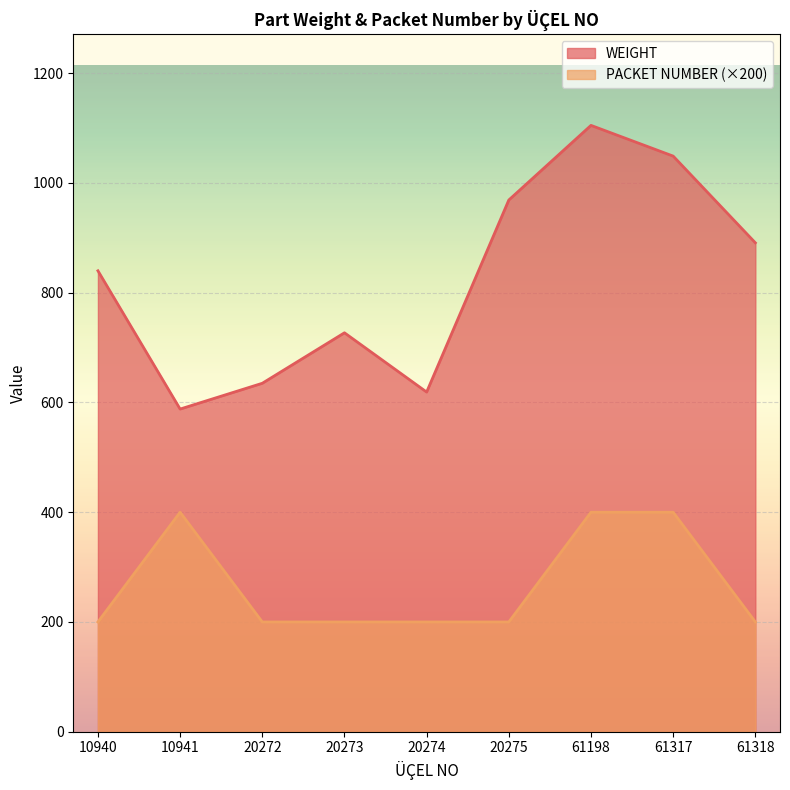

At which category is the sum across all series the highest?

61198